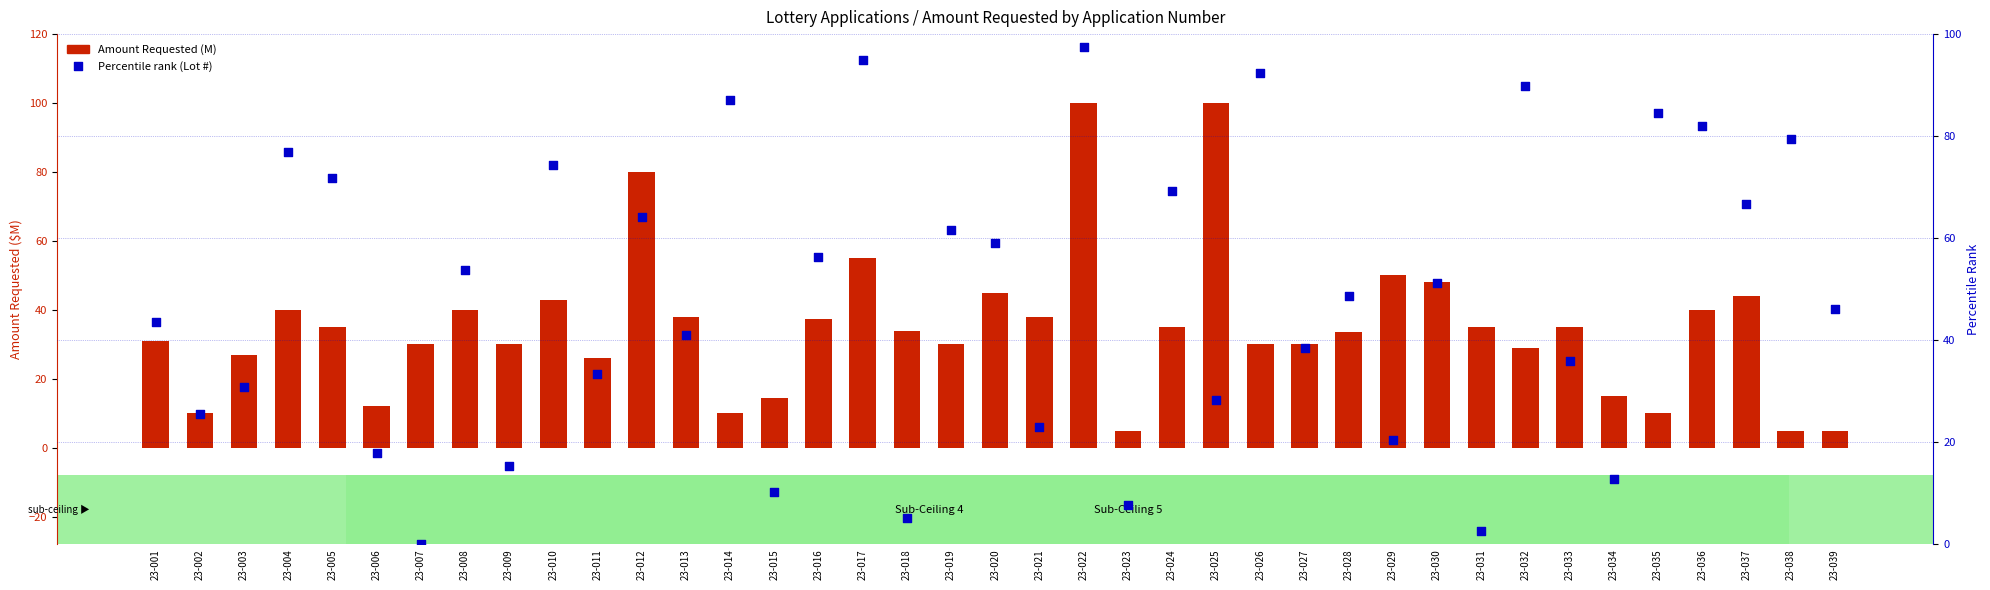

Which series contains the highest Y value?

Amount Requested (M)